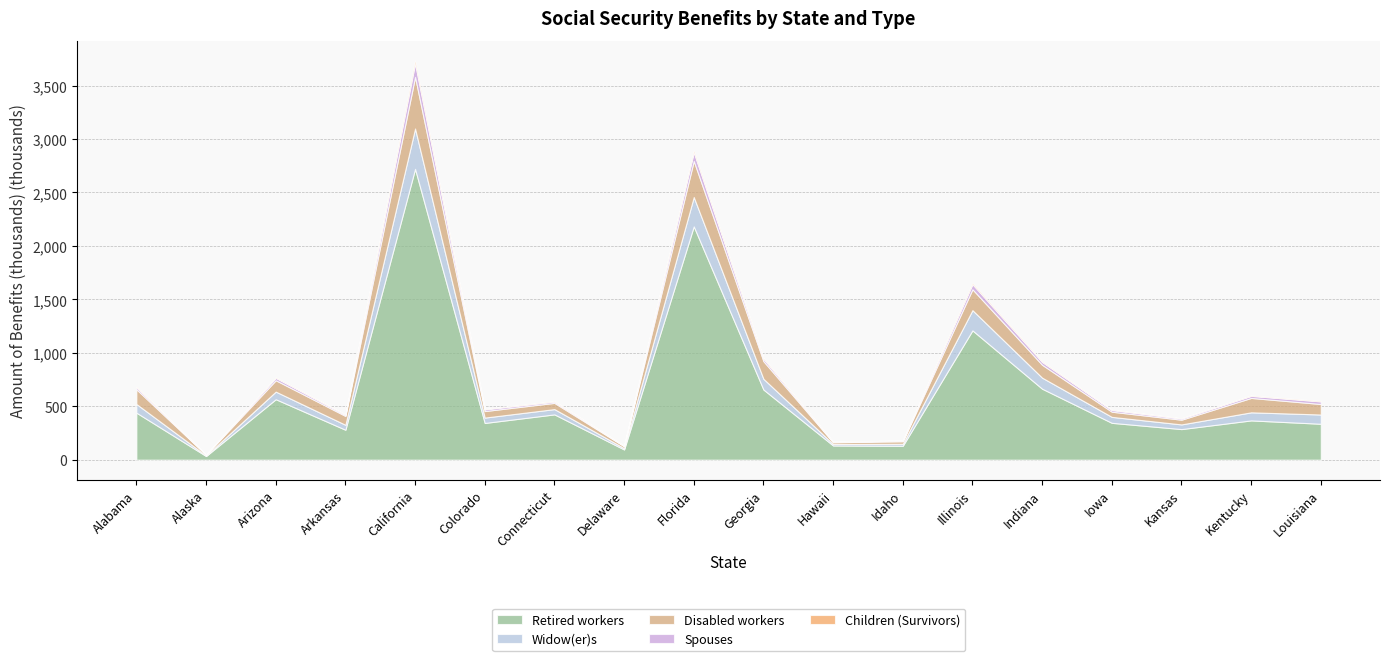

How many interior local valleys does the Spouses series have?

5